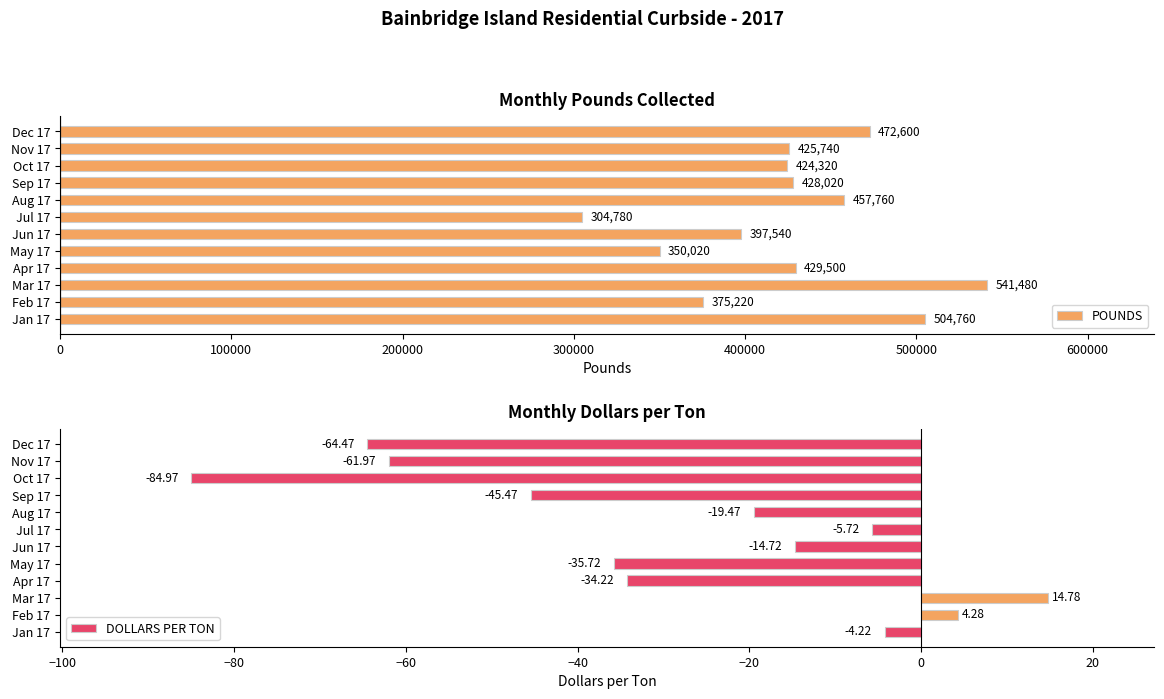

How many bars are there in each group?

2